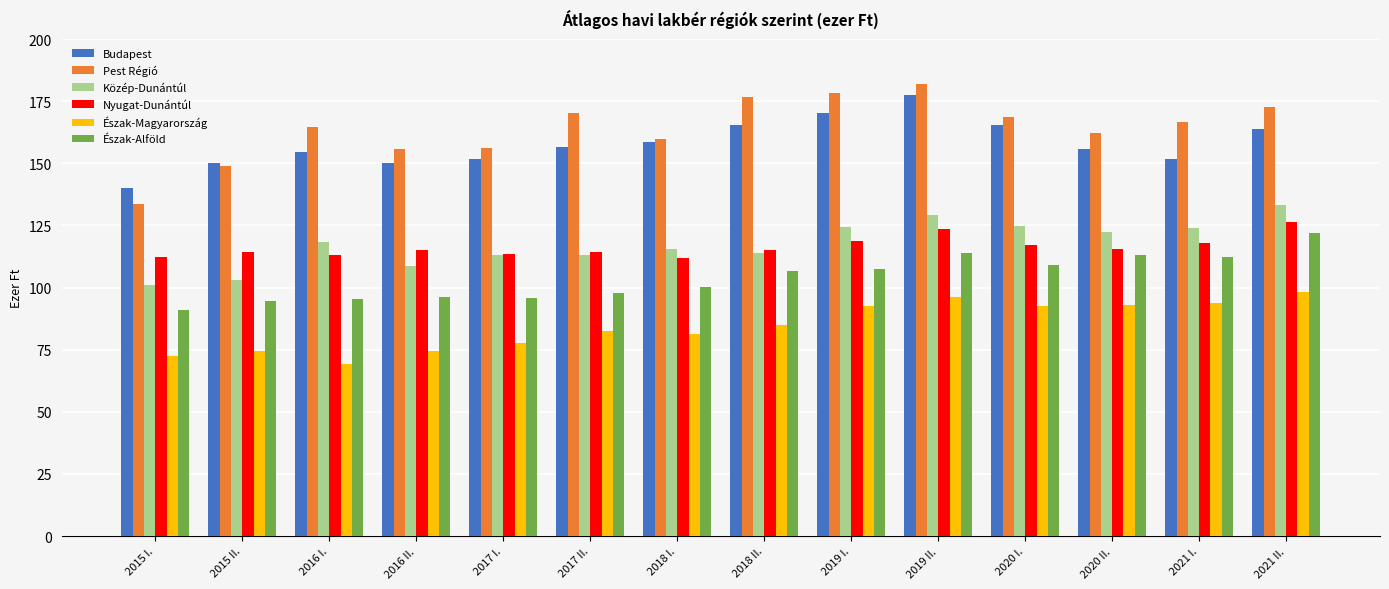

What is the approximate value of Észak-Magyarország at 2017 I.?

77.8